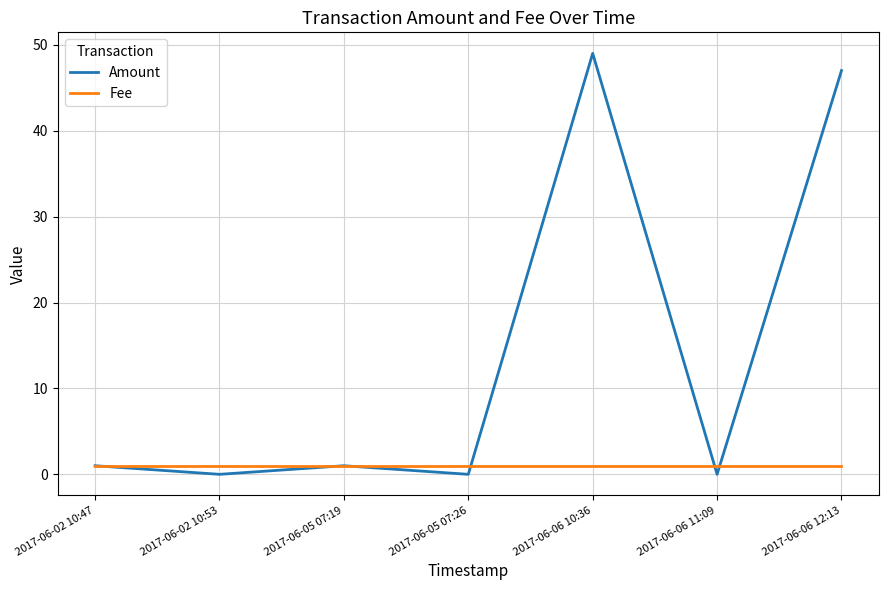

What is the greatest value displayed?

49